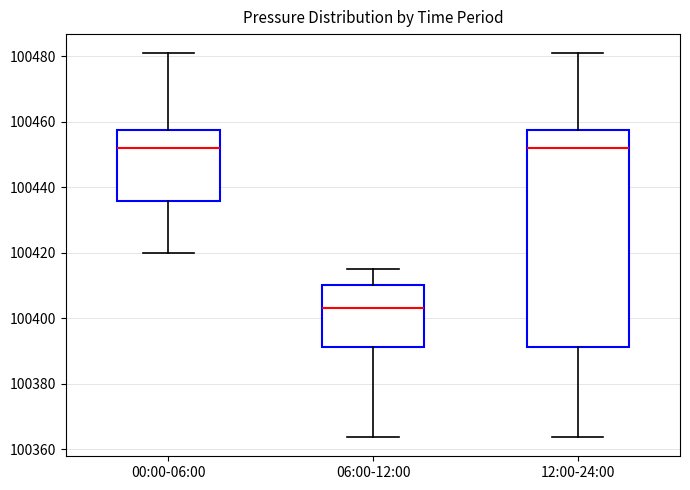

Where is the lower edge of the box for 06:00-12:00 on the y-axis? The values are not printed on the chart, so give them approximately, as read against the axis.

100392